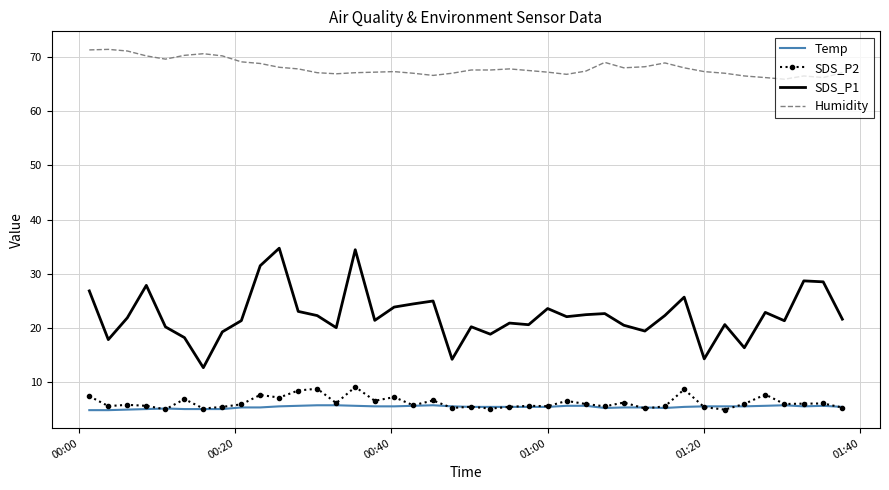

True or false: SDS_P1 and Temp intersect in this chart.

False